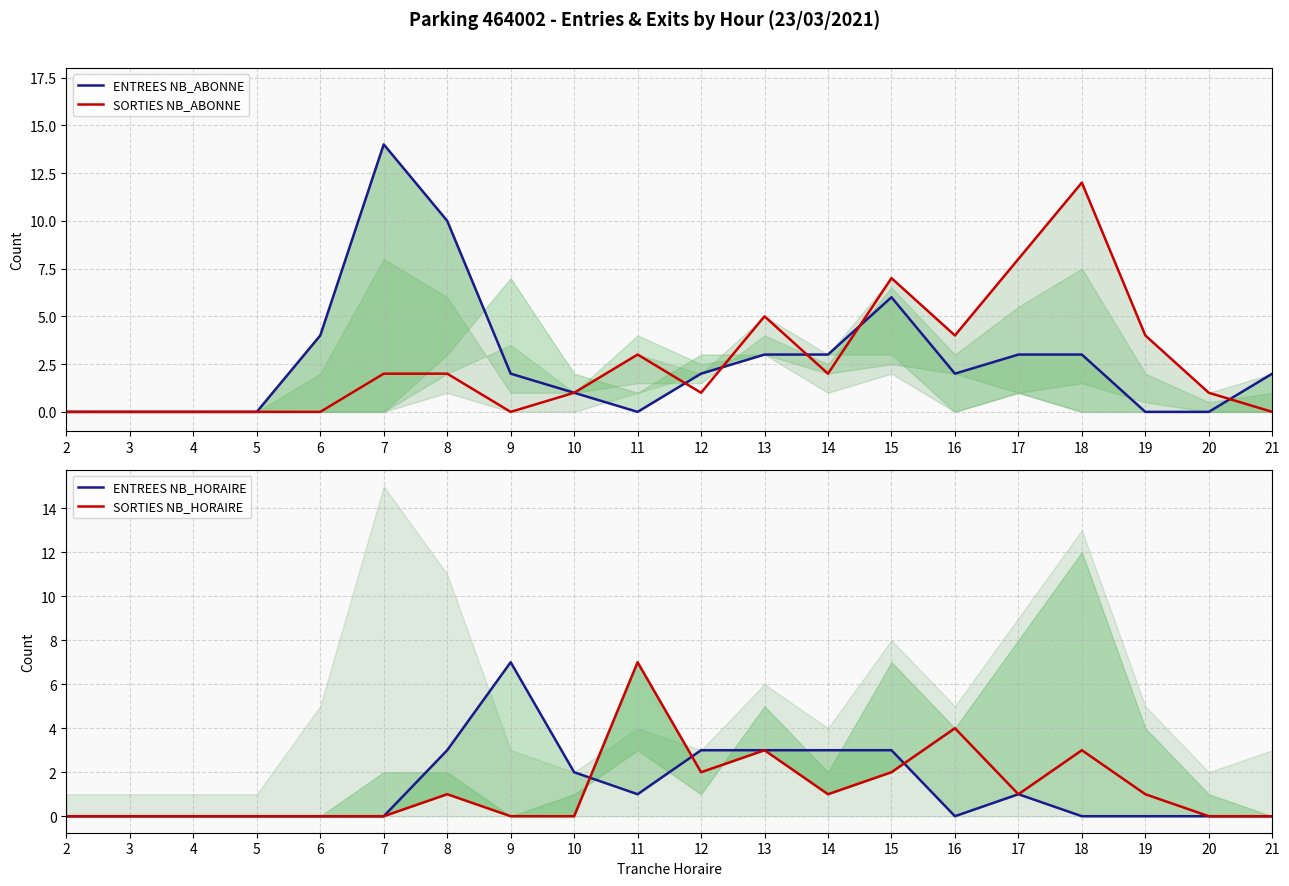

Where do SORTIES NB_ABONNE and ENTREES NB_HORAIRE first cross each other?

7 and 8